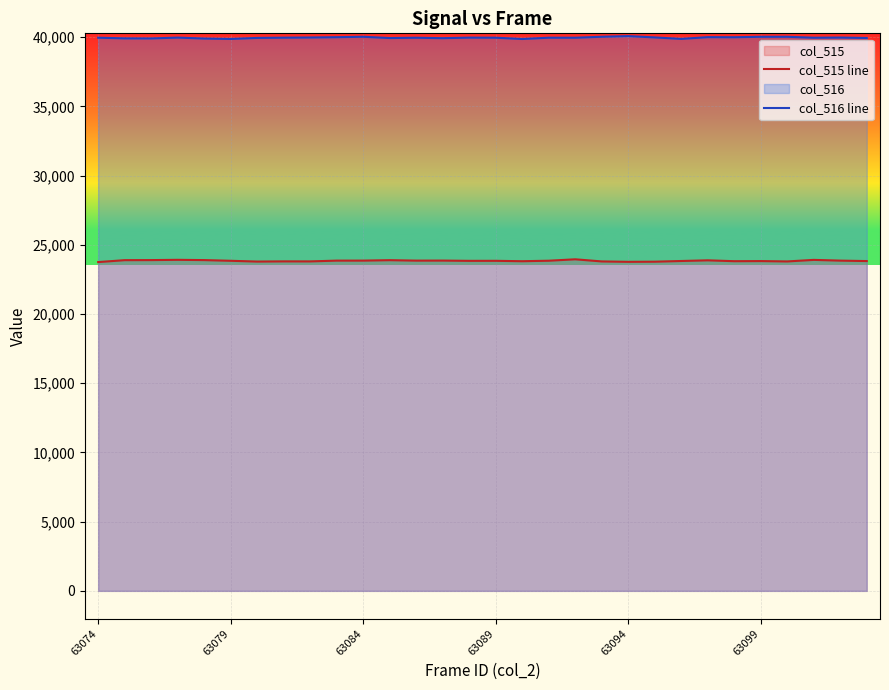

The col_516 line series shows 57098 at 63099. True or false?

False